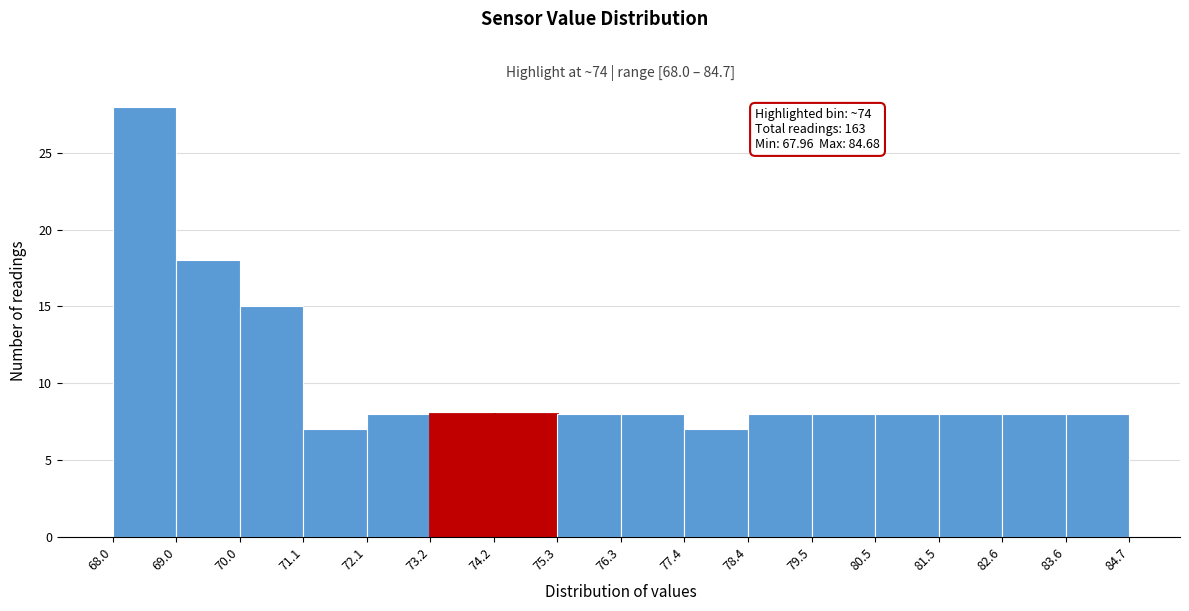

Which range on the x-axis has the tallest bar?

68.0 to 69.0